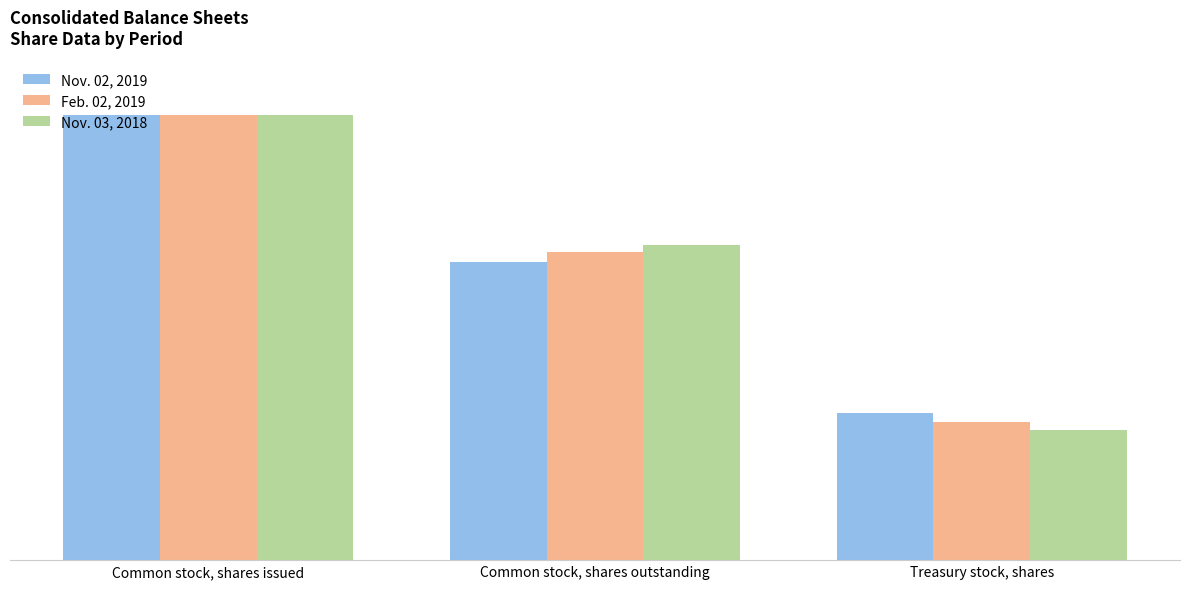

Which series has the largest range (max minus min)?

Nov. 03, 2018